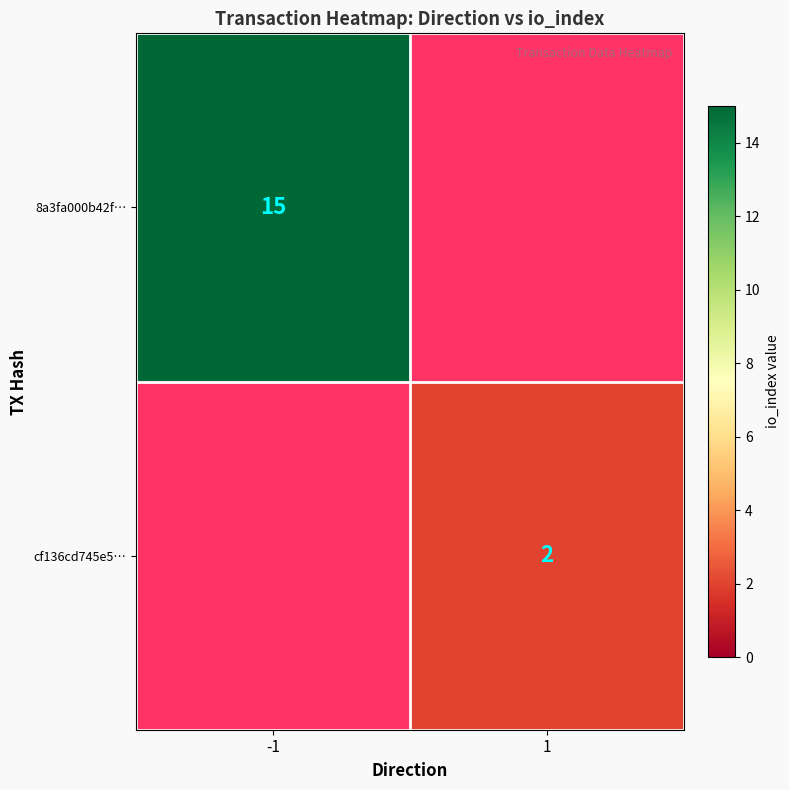

The cf136cd745e5… series shows 1 at 1. True or false?

False